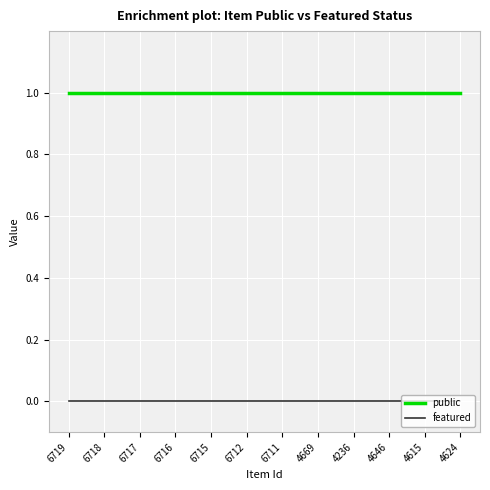

True or false: featured and public intersect in this chart.

False